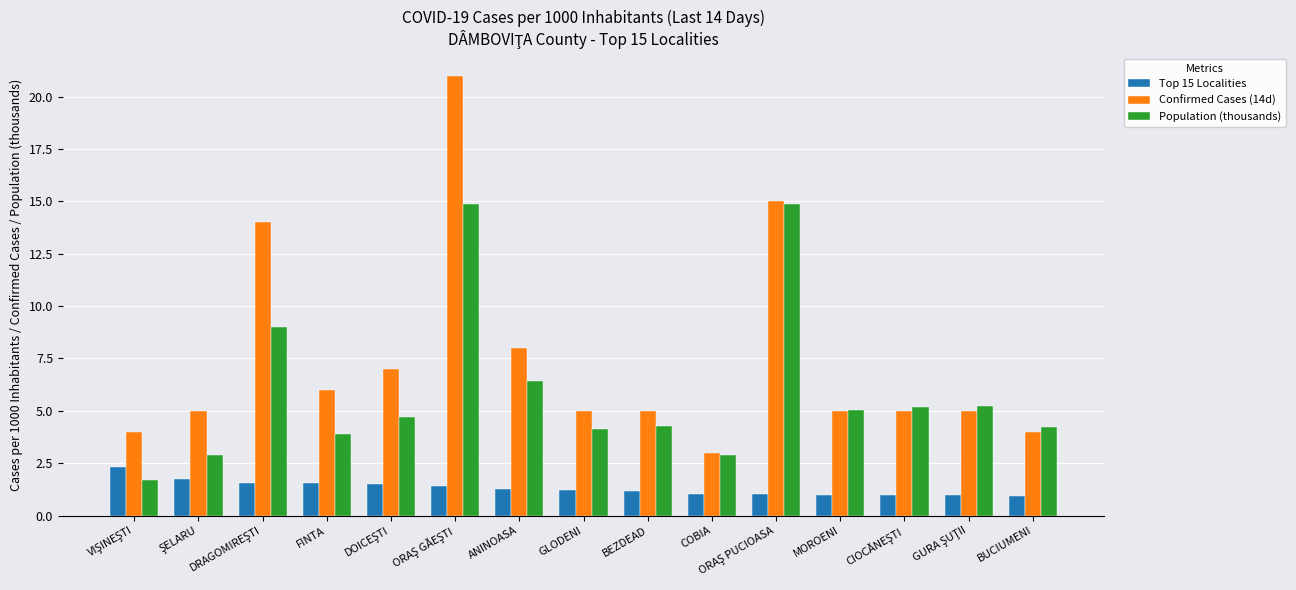

Are the bars grouped side by side (vs. stacked)?

Yes